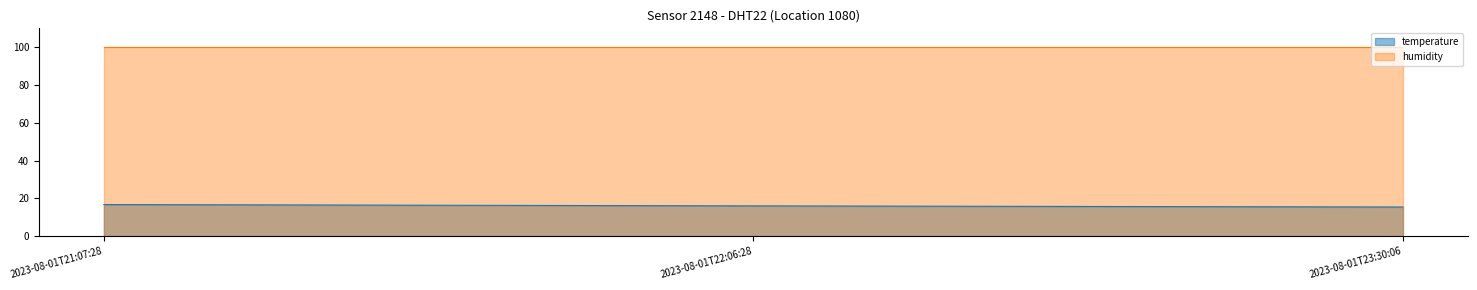

Reading right to left, extract all data points from this chart.

2023-08-01T23:30:06=15.4	2023-08-01T22:06:28=16.0	2023-08-01T21:07:28=16.7